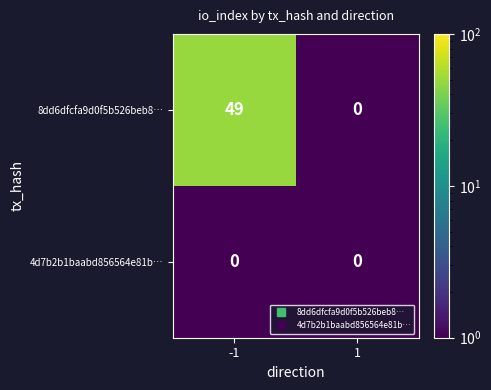

What is the difference between the maximum and minimum values in the 8dd6dfcfa9d0f5b526beb8… series?

49